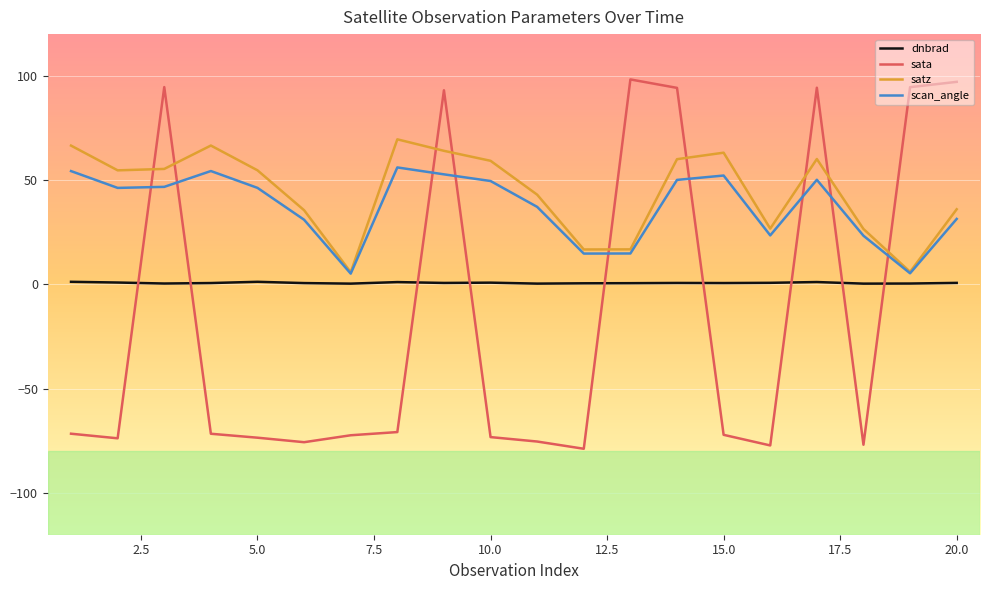

How many negative values does the sata series have?

13